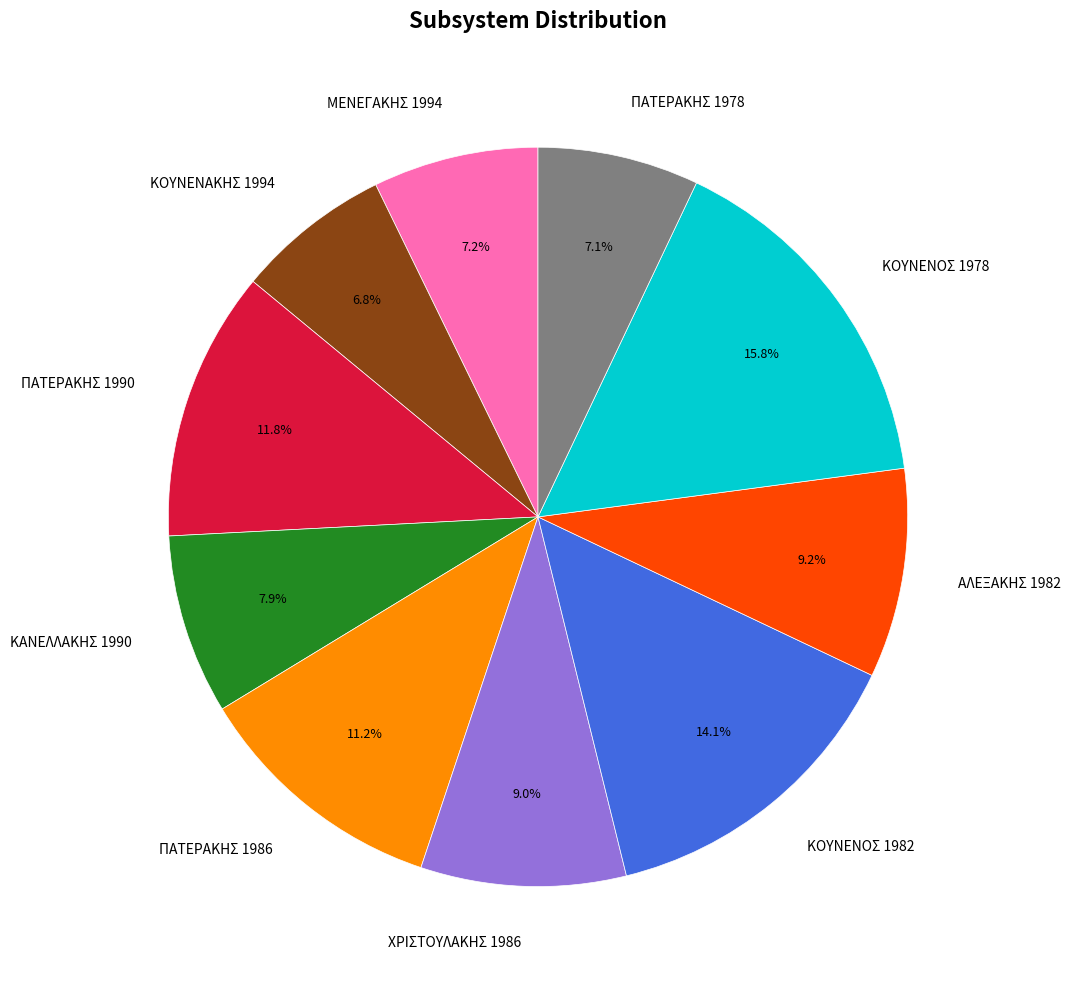

Is it true that ΚΑΝΕΛΛΑΚΗΣ 1990 is 1% of the pie?

False